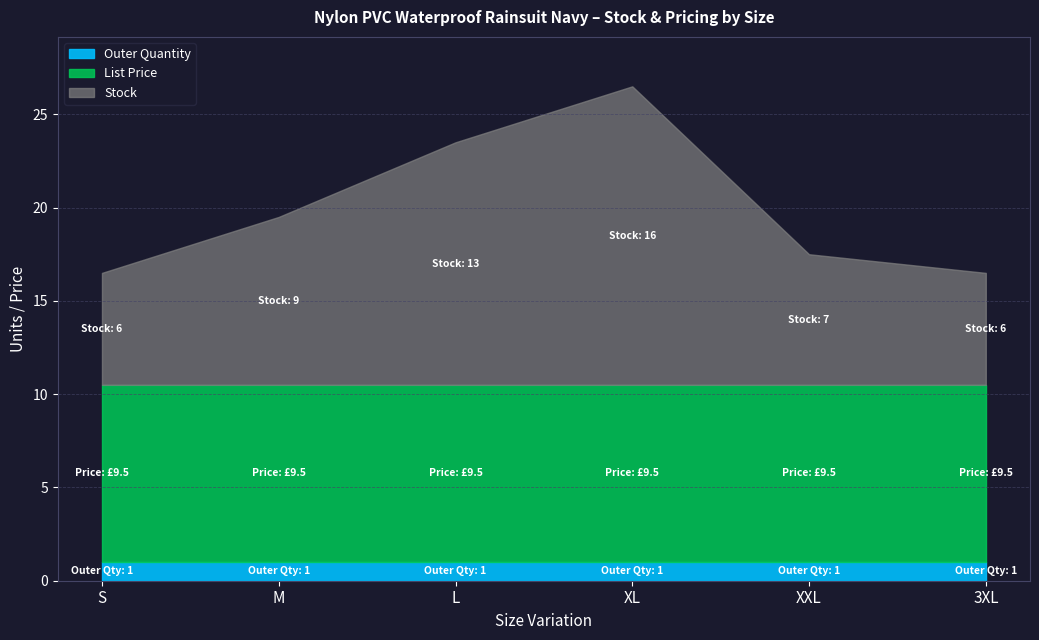

What is the highest value of the List Price series?

9.5